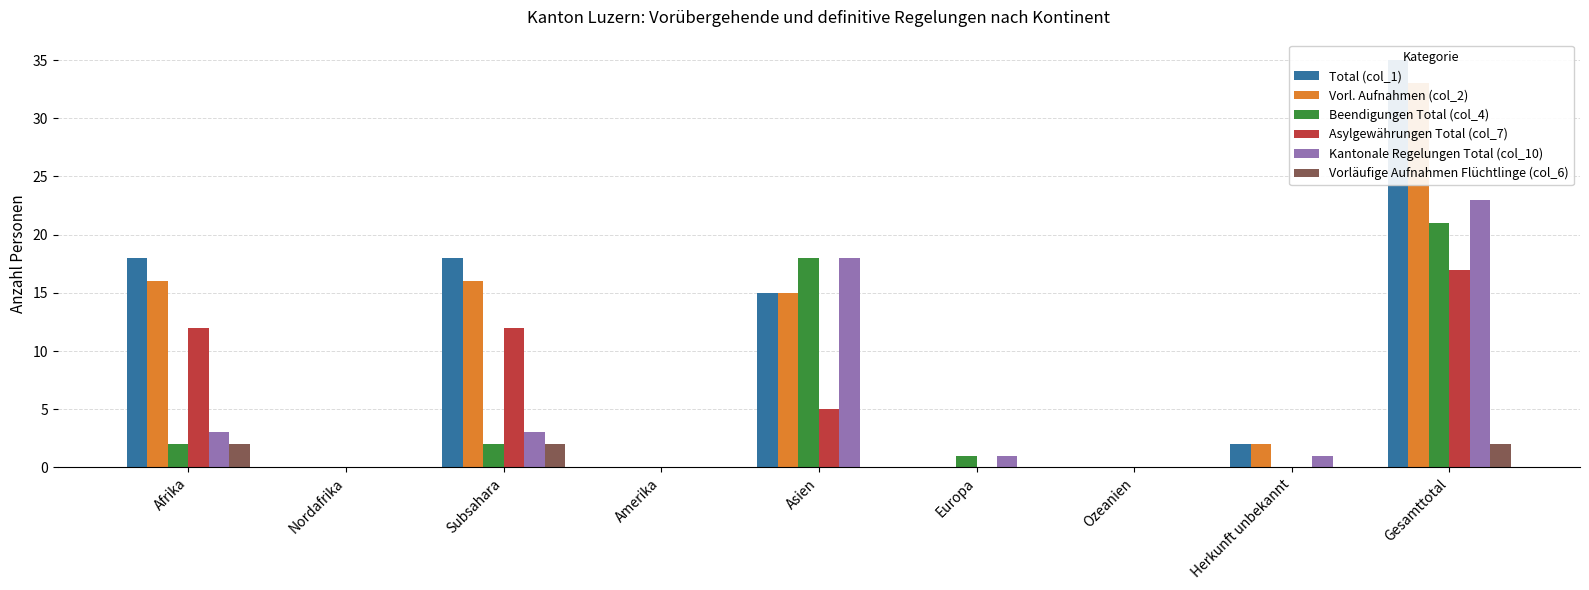

At which category is the sum across all series the highest?

Gesamttotal